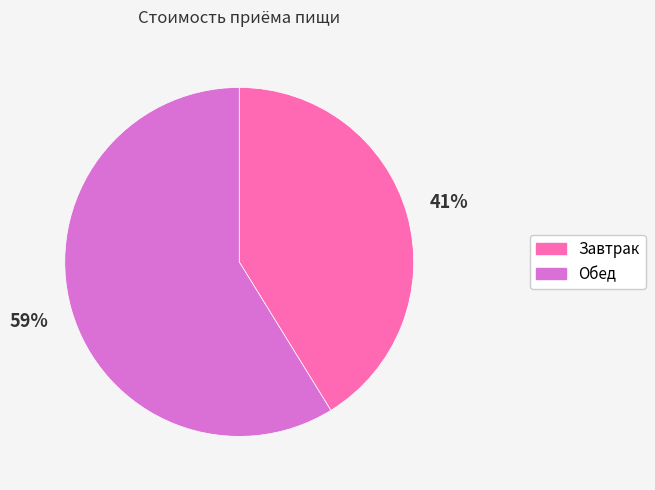

Which slice is the largest?

Обед